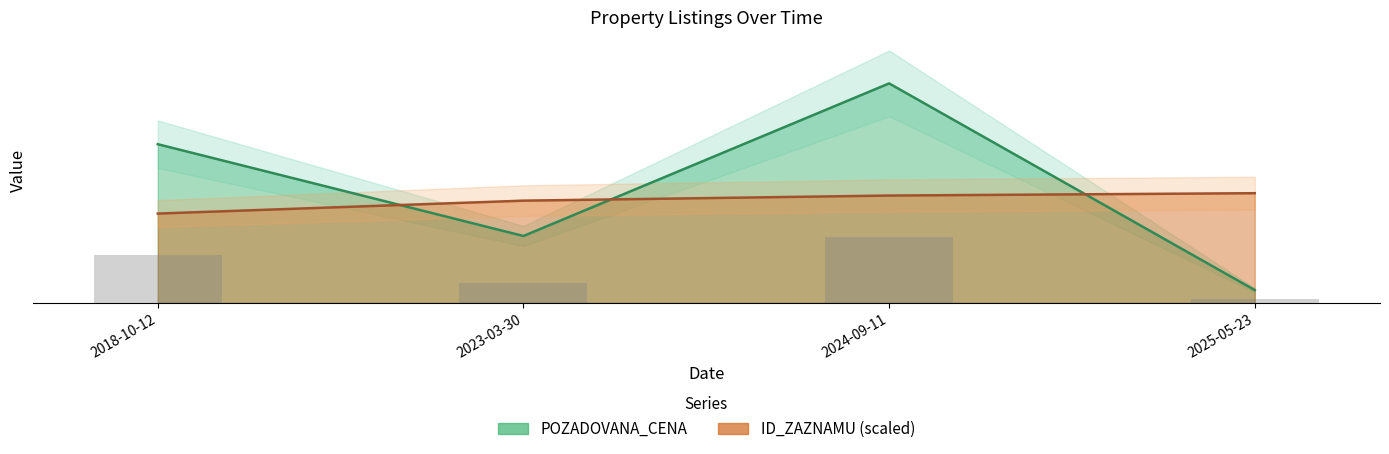

True or false: ID_ZAZNAMU has a value of 907803.8 at 2025-05-23.

False